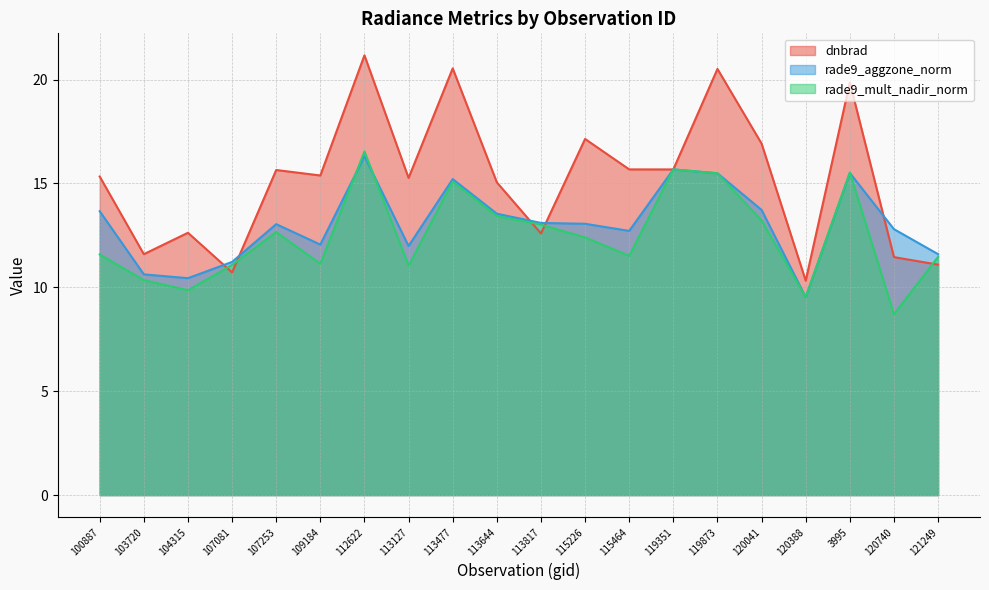

At which label does rade9_mult_nadir_norm reach its peak?

112622